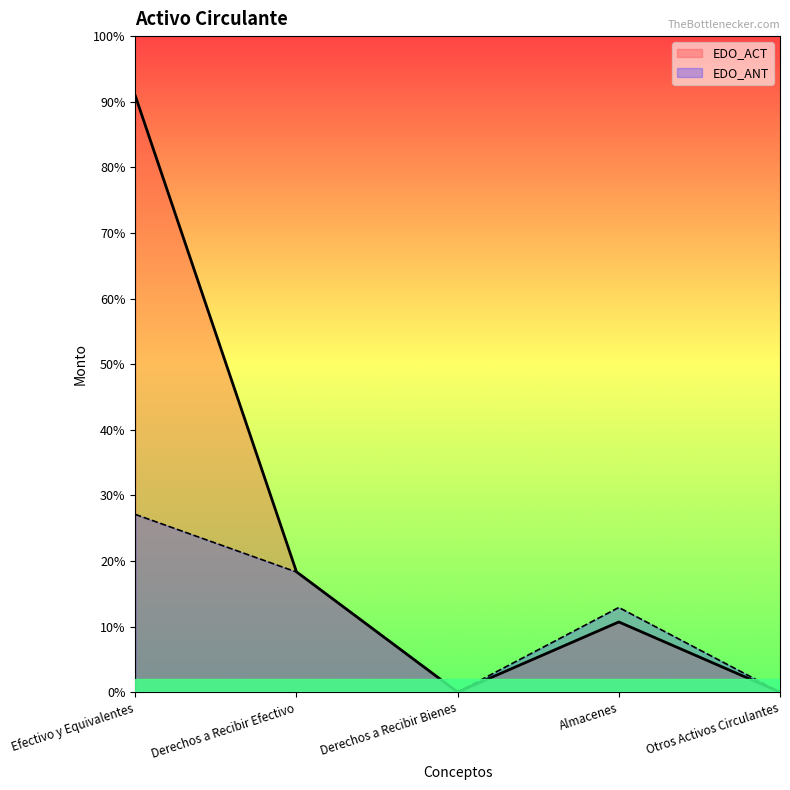

Rank the categories by EDO_ACT value from highest to lowest.

Efectivo y Equivalentes, Derechos a Recibir Efectivo, Almacenes, Derechos a Recibir Bienes, Otros Activos Circulantes